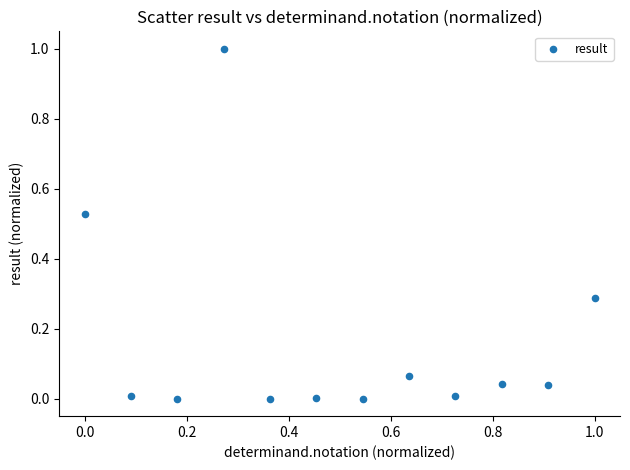

What is the range of X values (max minus min)?

1.0